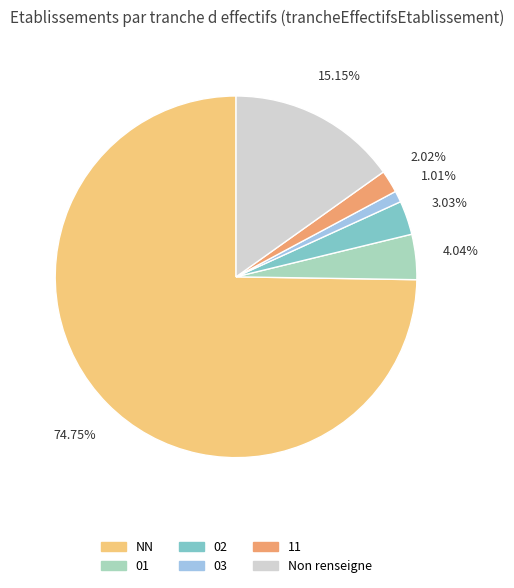

True or false: 03 accounts for 1% of the total.

True